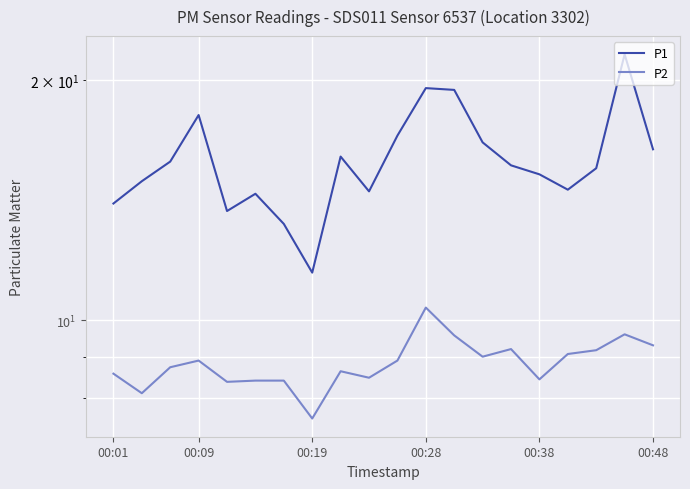

How many values in the P1 series are below 15?

8